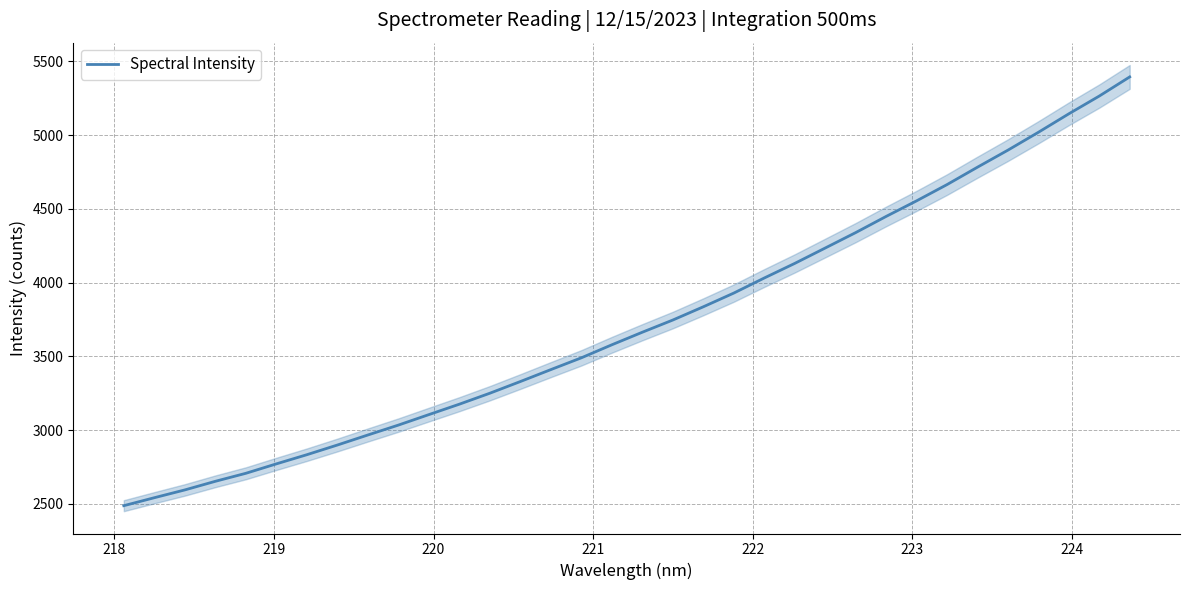

Does the chart have visible grid lines?

Yes